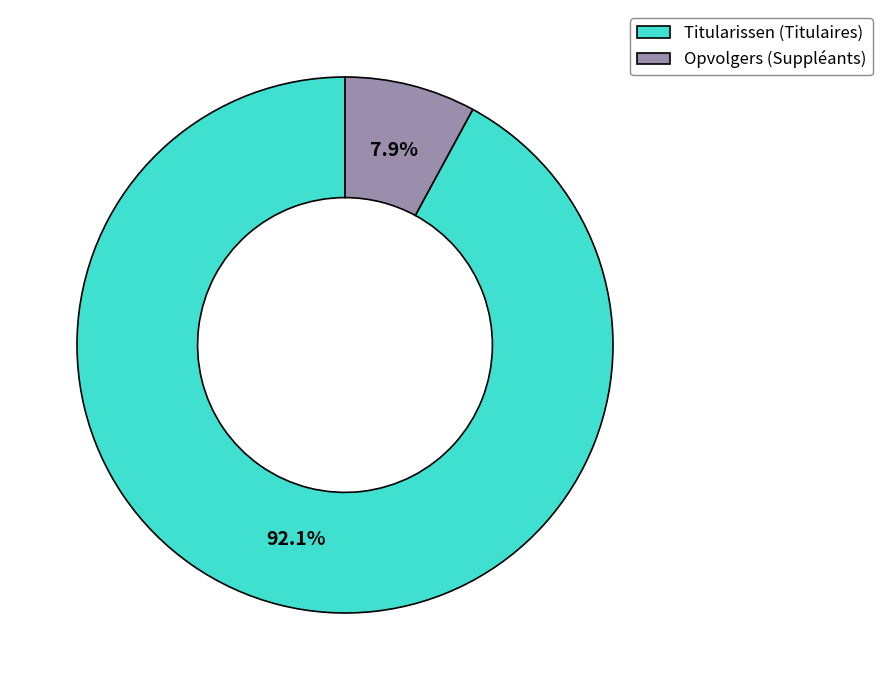

What percentage do Titularissen (Titulaires) and Opvolgers (Suppléants) together represent?

100.0%